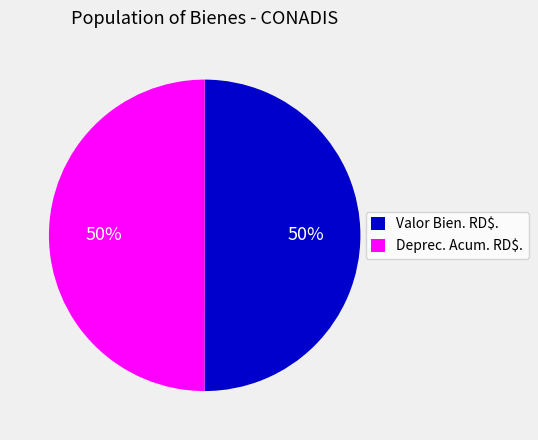

What percentage is the Valor Bien. RD$. slice, to the nearest percent?

50%